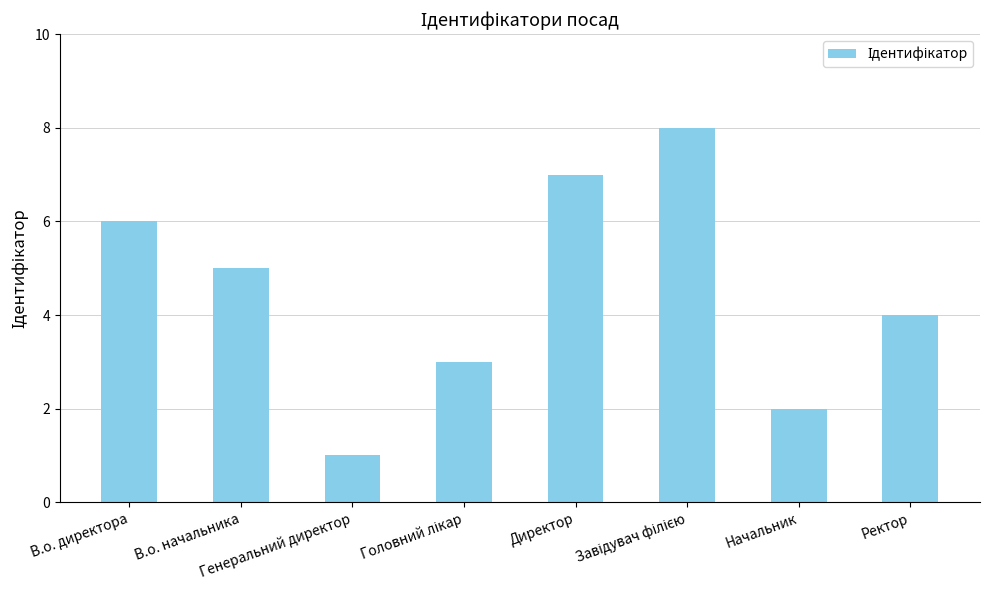

What is the greatest value displayed?

8